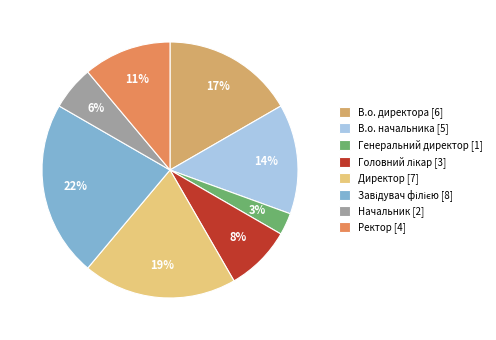

Is it true that Ректор is 11% of the pie?

True